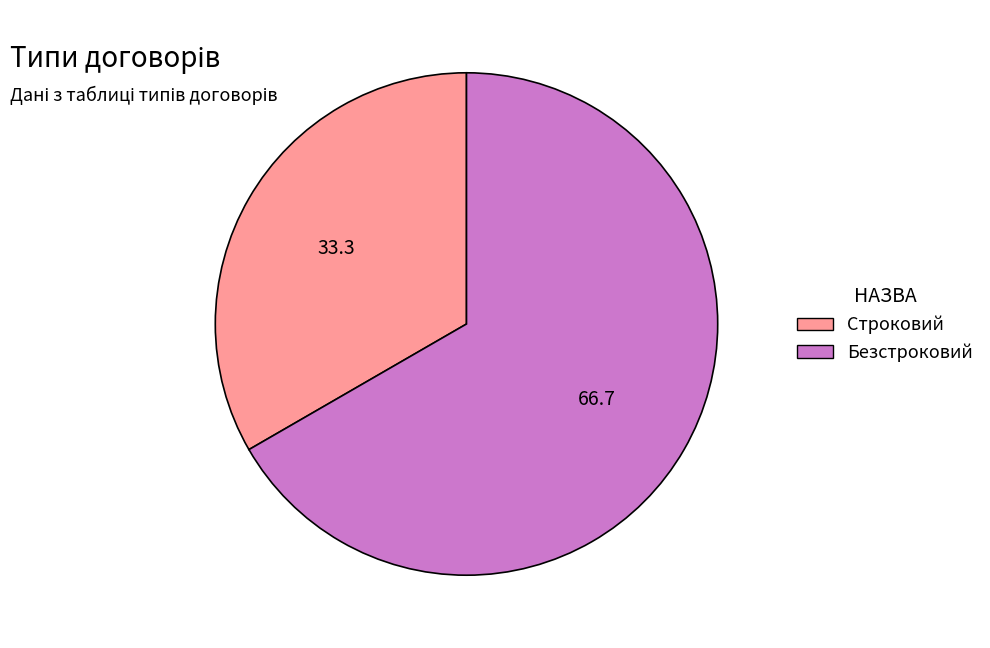

Is the sum of Строковий and Безстроковий greater than half?

Yes